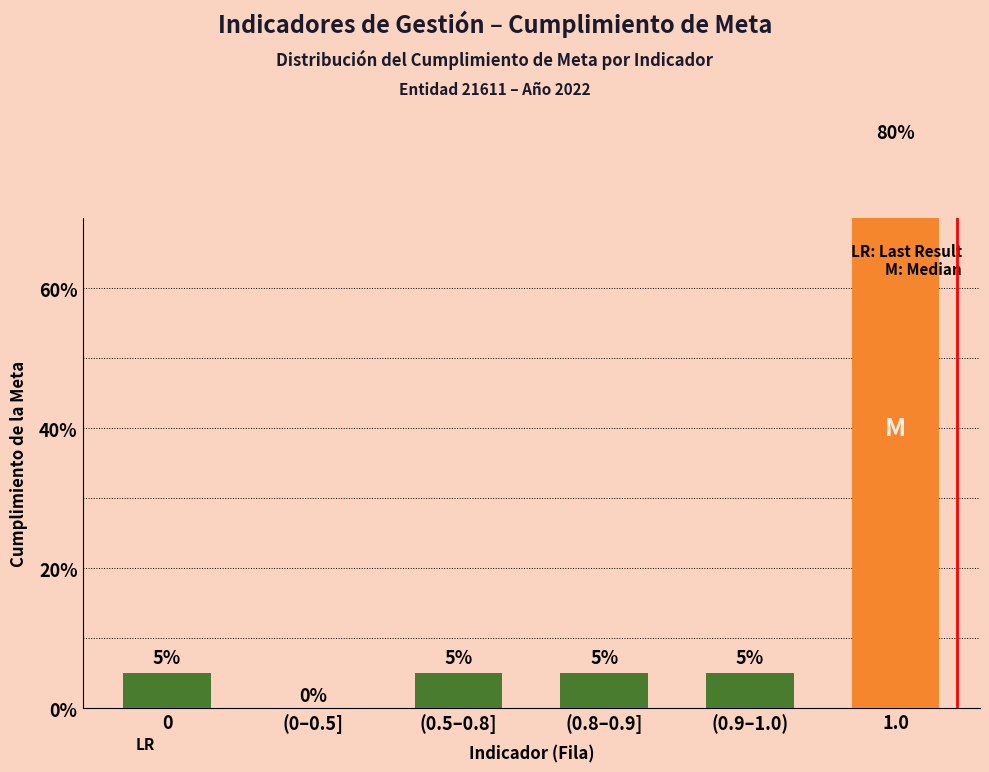

True or false: the data shows 1 at (0.5–0.8].

False